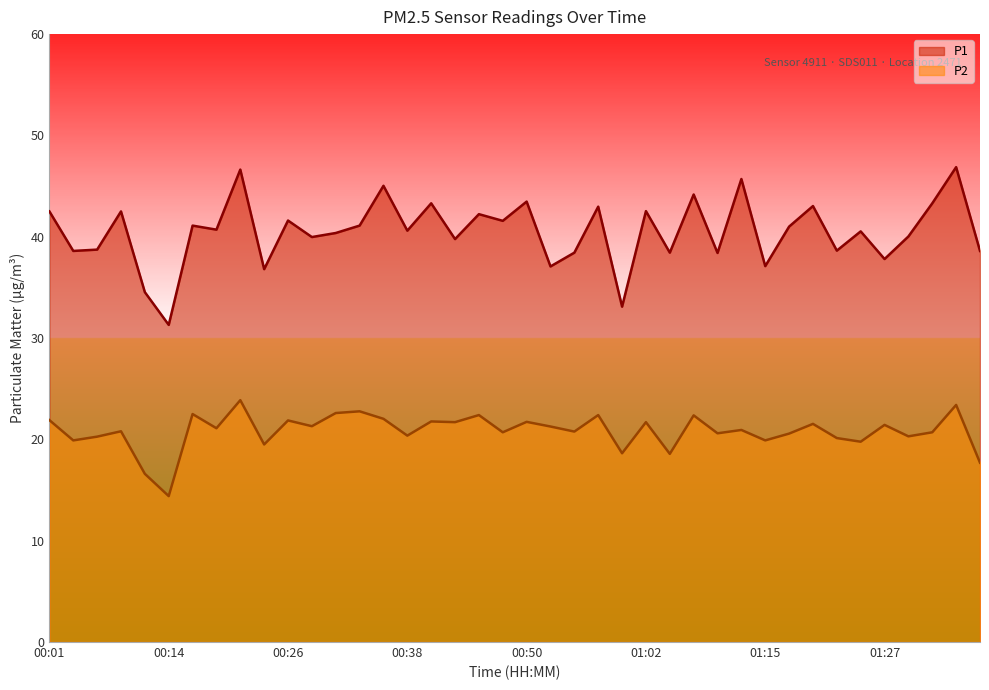

Does the chart display data point markers on the line(s)?

No